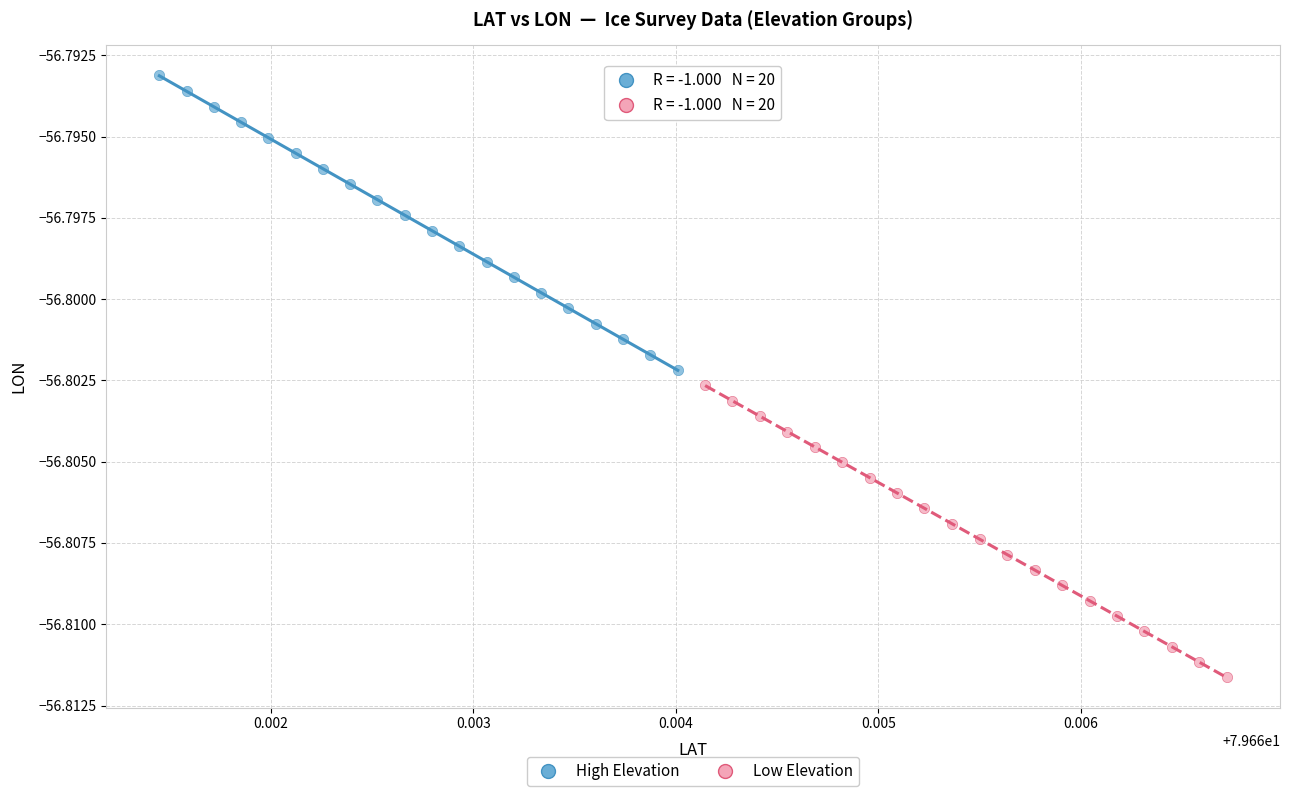

Which series has the largest Y range (max minus min)?

High Elevation